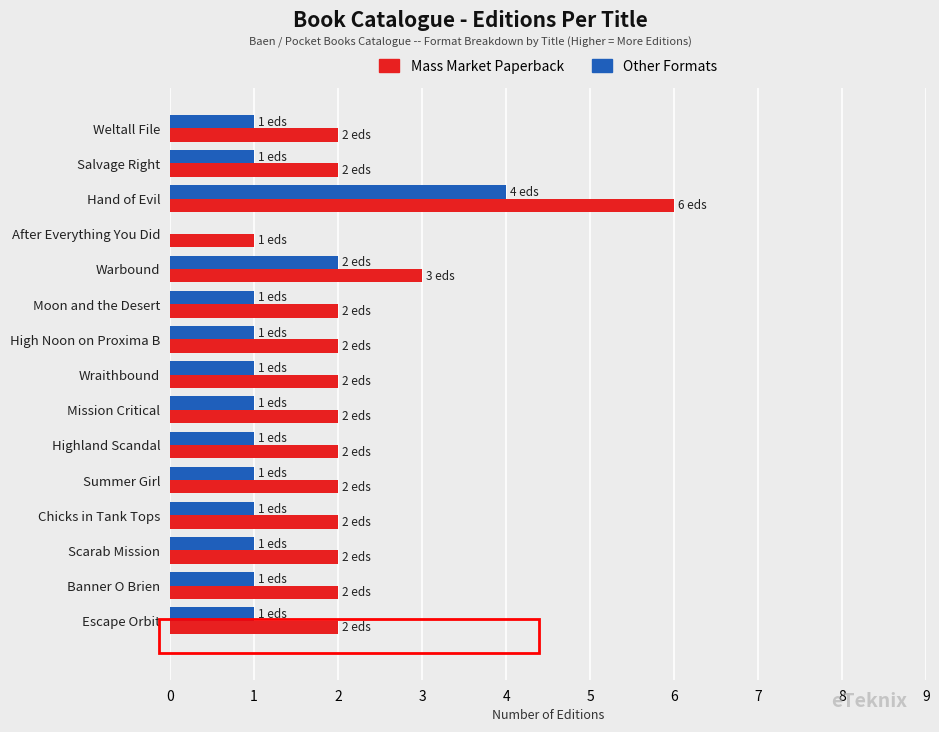

What is the sum of all Other Formats values?

18